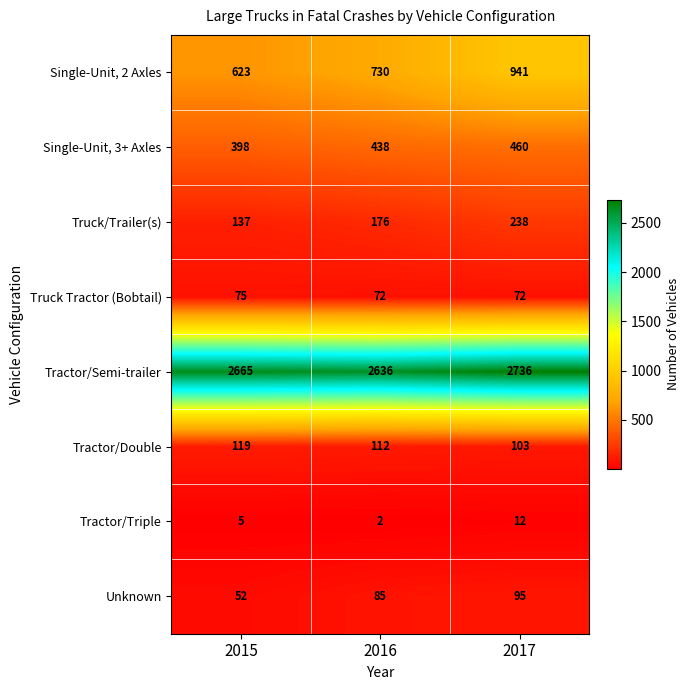

Reading right to left, extract all data points from this chart.

Single-Unit, 2 Axles: 2017=941	2016=730	2015=623
Single-Unit, 3+ Axles: 2017=460	2016=438	2015=398
Truck/Trailer(s): 2017=238	2016=176	2015=137
Truck Tractor (Bobtail): 2017=72	2016=72	2015=75
Tractor/Semi-trailer: 2017=2736	2016=2636	2015=2665
Tractor/Double: 2017=103	2016=112	2015=119
Tractor/Triple: 2017=12	2016=2	2015=5
Unknown: 2017=95	2016=85	2015=52